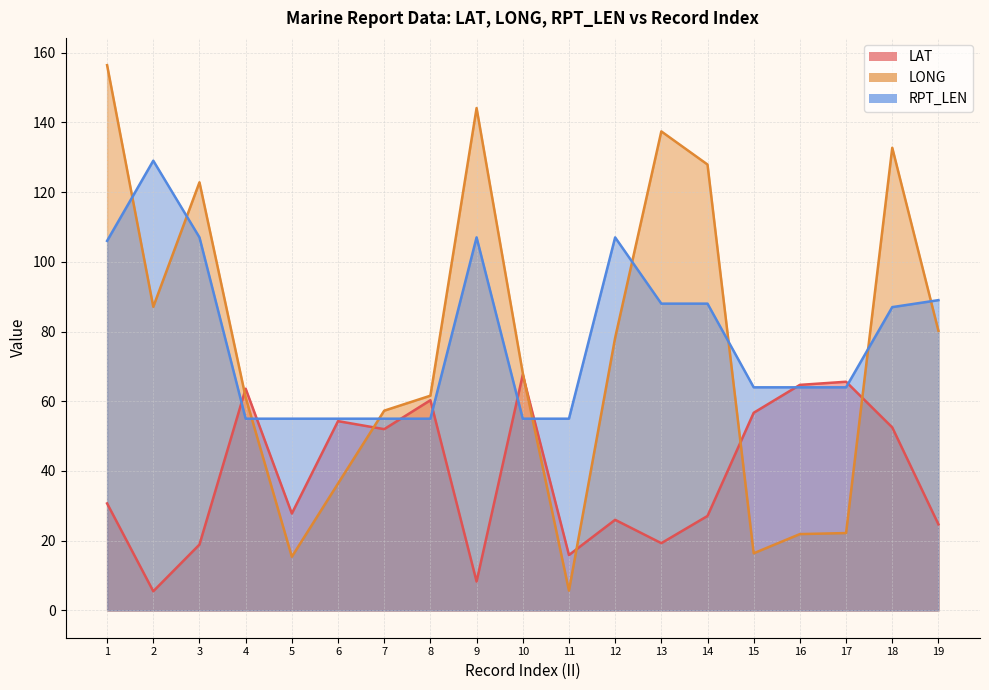

What is the average value of the RPT_LEN series?

78.2